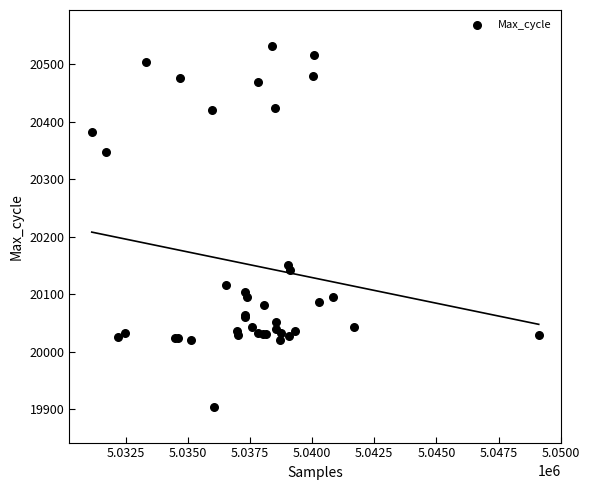

What Y value in the scatter plot is closest to 20218?

20151